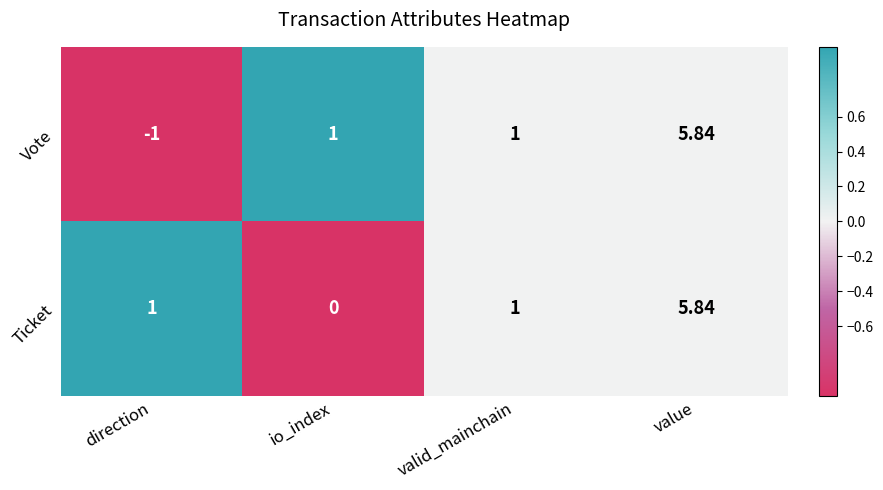

Which category has the lowest value in the Ticket series?

io_index